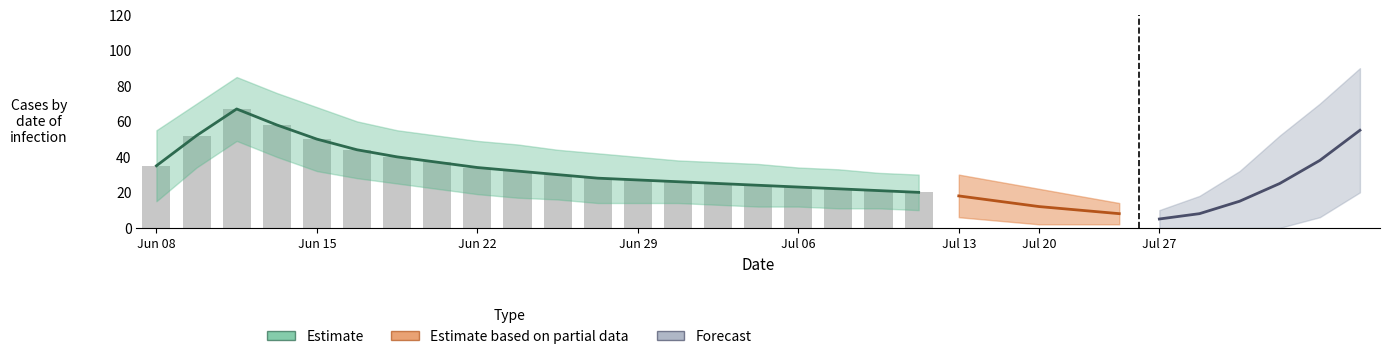

Where does the data first go above 32?

Jun 08